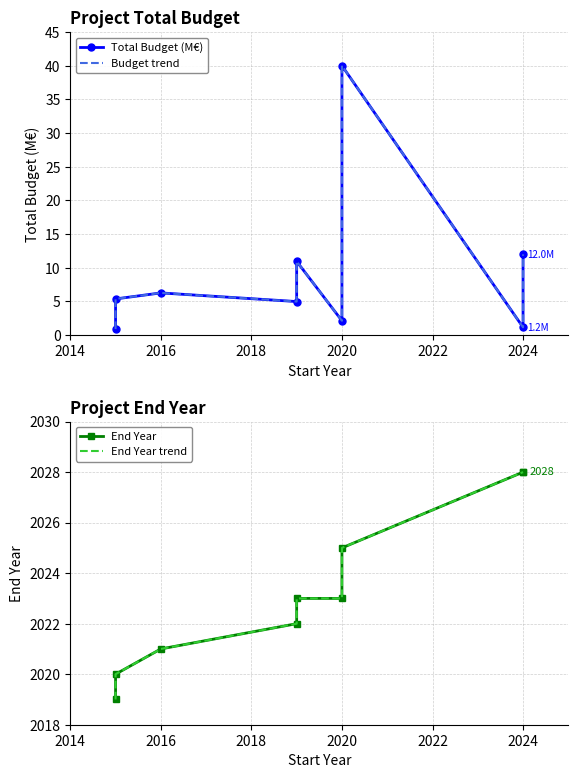

What is the difference between the maximum and minimum values in the End Year series?

9.0